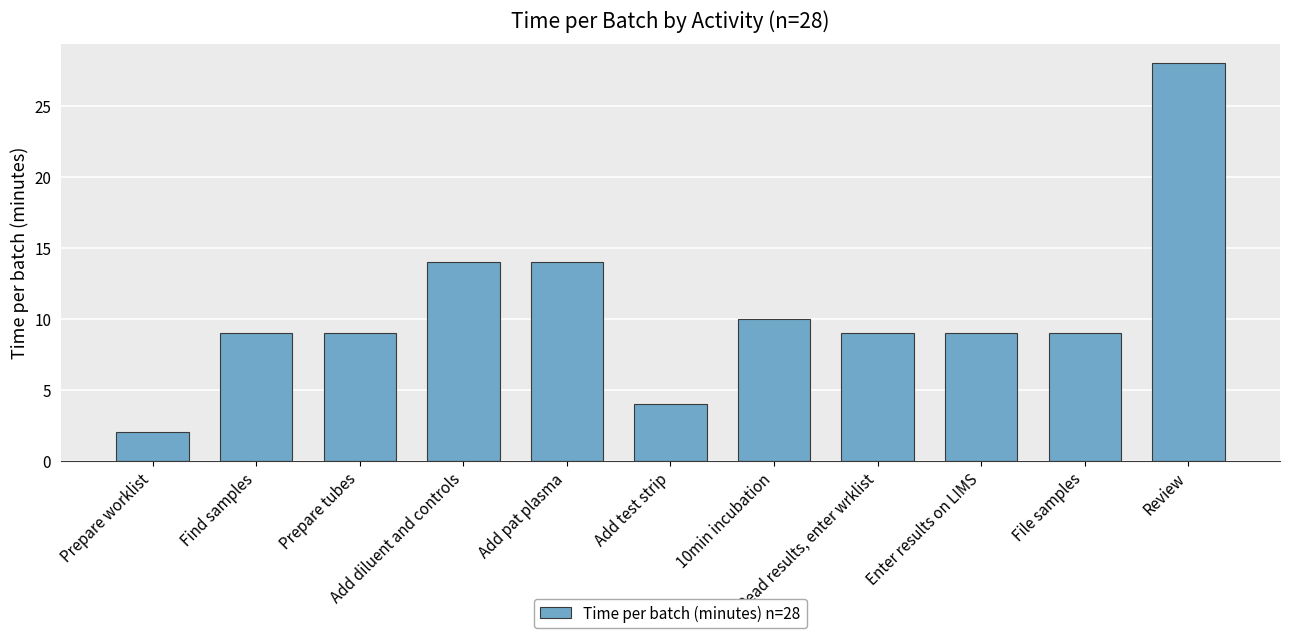

What is the ratio of the value at File samples to the value at Find samples?

1.0